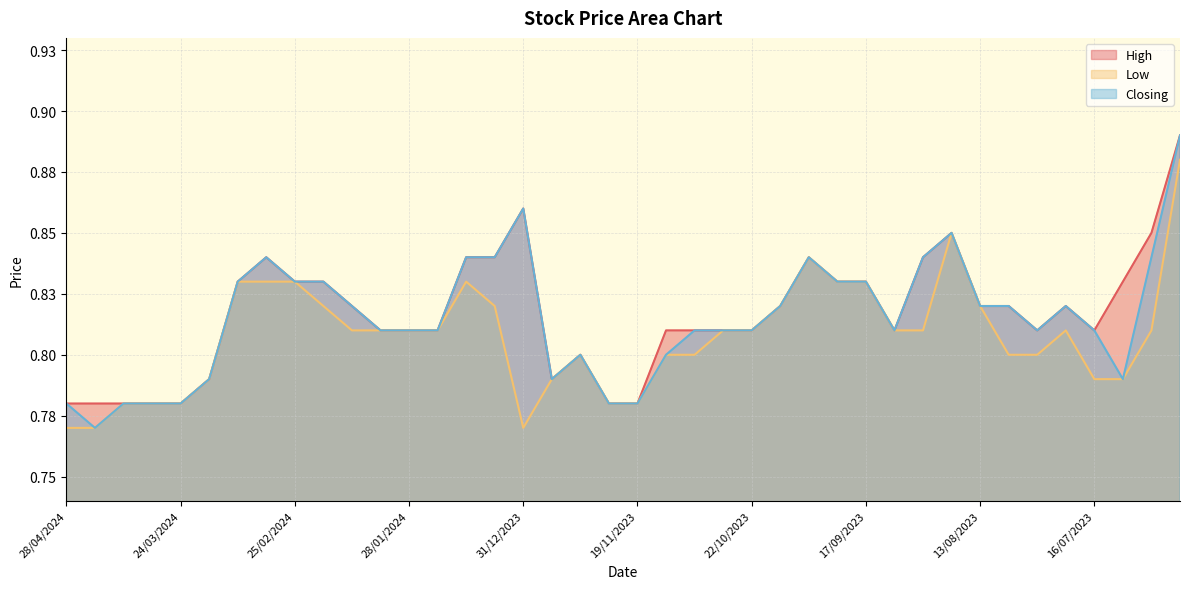

How many interior local peaks does the Low series have?

5